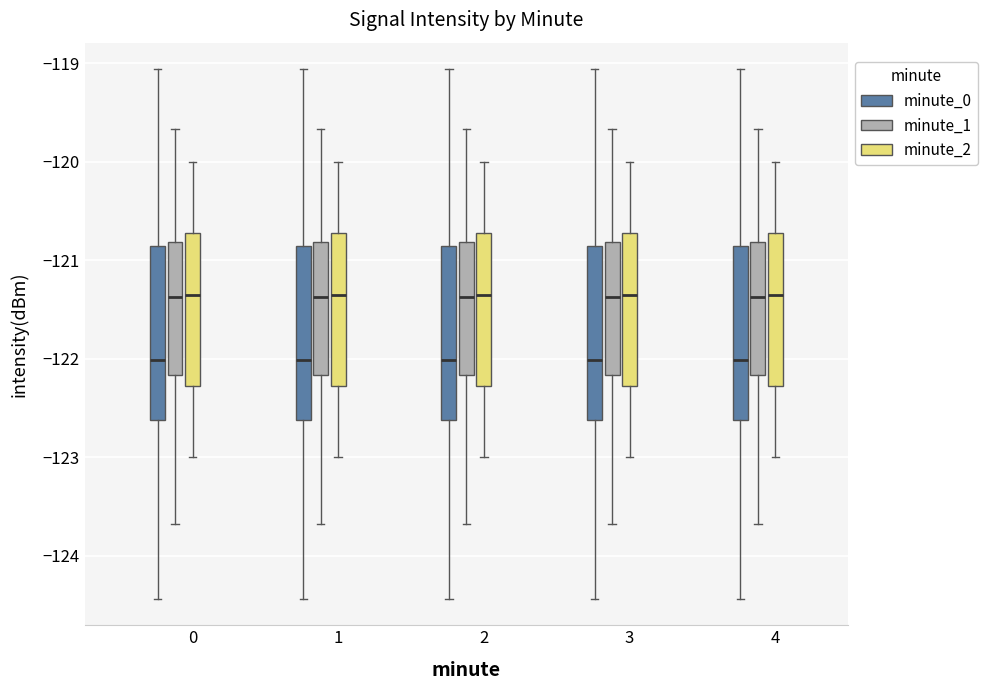

Reading left to right, read every box against the y-axis: the position of its median line, the range the box covers, and the ends of its whiskers. The values are not printed on the chart, so give them approximately, as read against the axis.

0 (minute_0): median -122.0, box -122.6 to -120.9, whiskers -124.4 to -119.1
0 (minute_1): median -121.4, box -122.2 to -120.8, whiskers -123.7 to -119.7
0 (minute_2): median -121.3, box -122.3 to -120.7, whiskers -123.0 to -120.0
1 (minute_0): median -122.0, box -122.6 to -120.9, whiskers -124.4 to -119.1
1 (minute_1): median -121.4, box -122.2 to -120.8, whiskers -123.7 to -119.7
1 (minute_2): median -121.3, box -122.3 to -120.7, whiskers -123.0 to -120.0
2 (minute_0): median -122.0, box -122.6 to -120.9, whiskers -124.4 to -119.1
2 (minute_1): median -121.4, box -122.2 to -120.8, whiskers -123.7 to -119.7
2 (minute_2): median -121.3, box -122.3 to -120.7, whiskers -123.0 to -120.0
3 (minute_0): median -122.0, box -122.6 to -120.9, whiskers -124.4 to -119.1
3 (minute_1): median -121.4, box -122.2 to -120.8, whiskers -123.7 to -119.7
3 (minute_2): median -121.3, box -122.3 to -120.7, whiskers -123.0 to -120.0
4 (minute_0): median -122.0, box -122.6 to -120.9, whiskers -124.4 to -119.1
4 (minute_1): median -121.4, box -122.2 to -120.8, whiskers -123.7 to -119.7
4 (minute_2): median -121.3, box -122.3 to -120.7, whiskers -123.0 to -120.0